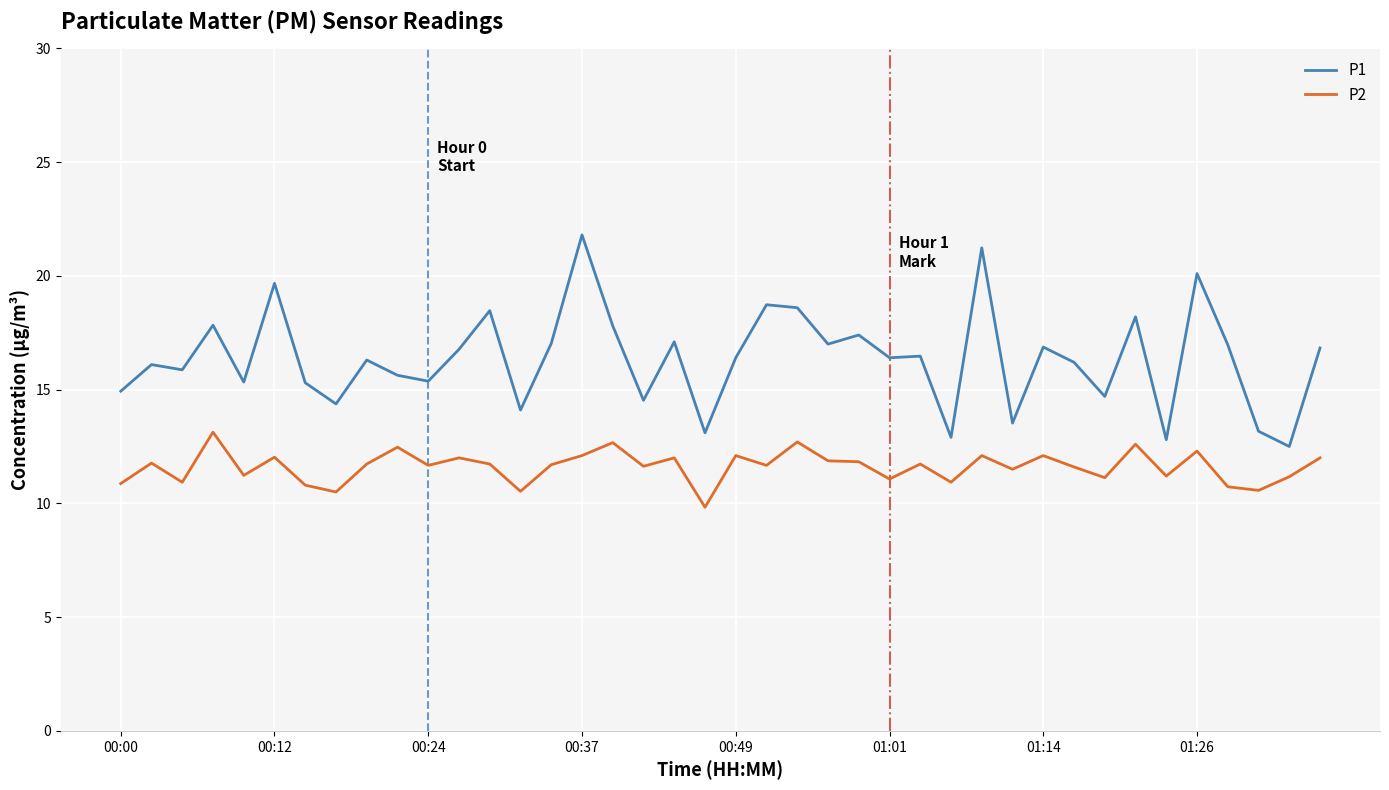

True or false: P2 and P1 cross at least once.

False